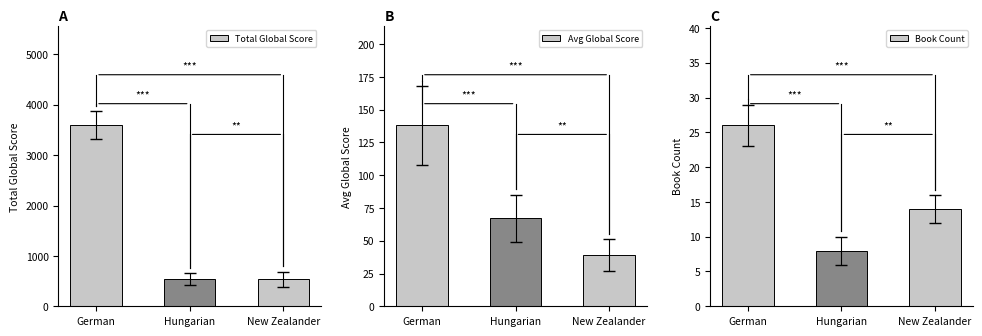

Which label corresponds to the smallest value in the chart?

Hungarian